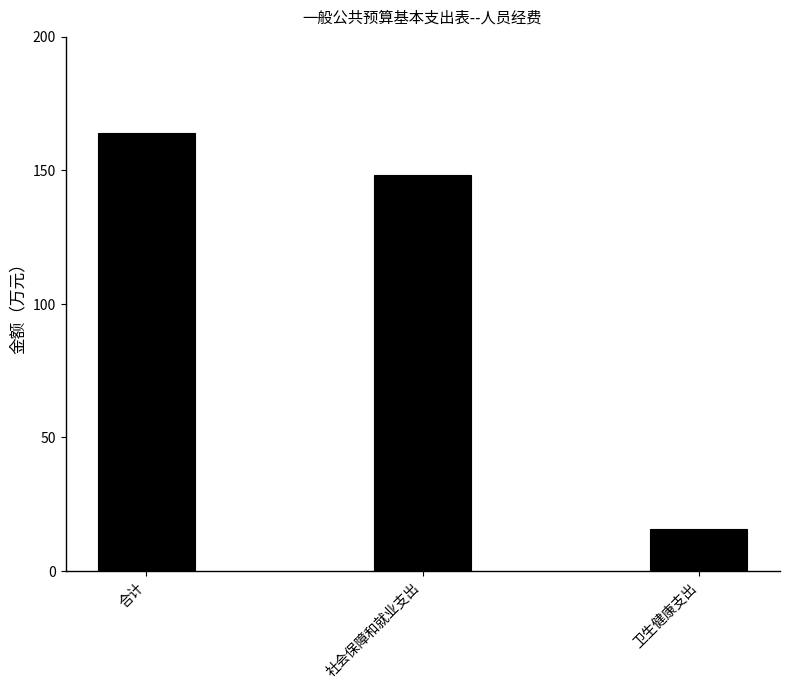

What is the greatest value displayed?

164.0